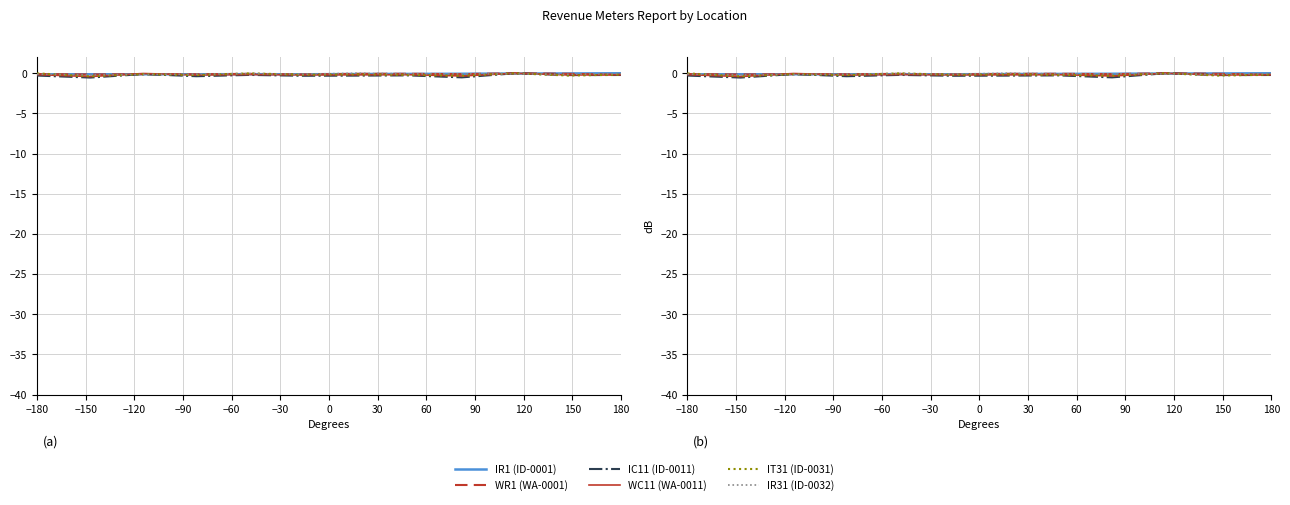

Reading left to right, extract all data points from this chart.

IR1 (ID-0001): -0.1	-0.1	-0.1	-0.1	-0.1	-0.1	-0.1	-0.1	-0.1	-0.0	-0.0	0.0
WR1 (WA-0001): -0.1	-0.2	-0.1	-0.1	-0.1	-0.1	-0.1	-0.1	-0.1	0.0	-0.1	-0.2
IC11 (ID-0011): -0.3	-0.5	-0.1	-0.4	-0.2	-0.3	-0.3	-0.3	-0.5	0.0	-0.2	-0.2
WC11 (WA-0011): -0.2	-0.4	-0.0	-0.2	-0.2	-0.2	-0.2	-0.2	-0.3	0.0	-0.2	-0.2
IT31 (ID-0031): -0.0	-0.4	-0.1	-0.2	-0.0	-0.2	-0.1	-0.2	-0.3	0.0	-0.3	-0.2
IR31 (ID-0032): -0.1	-0.2	-0.2	-0.1	-0.0	-0.1	0.0	-0.1	-0.1	-0.1	-0.1	-0.0